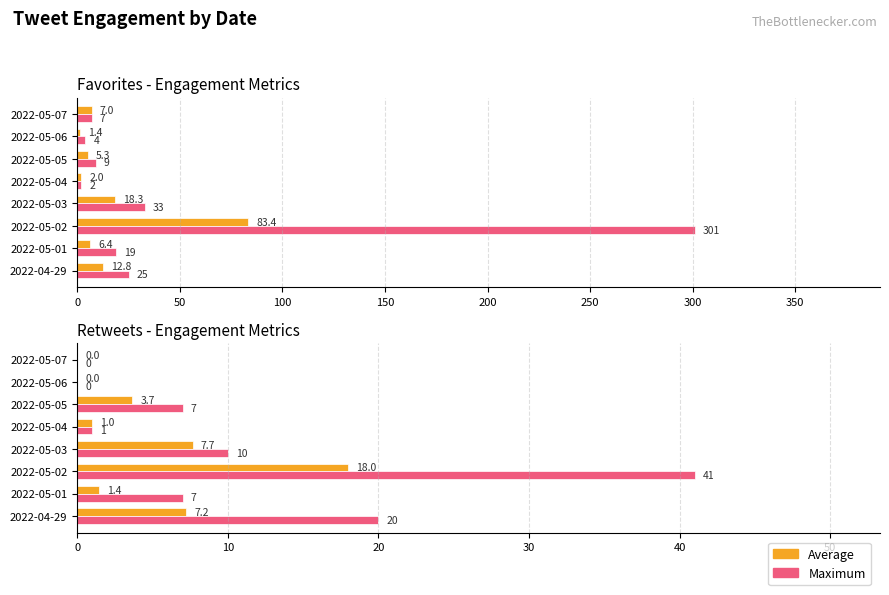

What is the difference between the highest and lowest values at 2022-05-03?

2.3